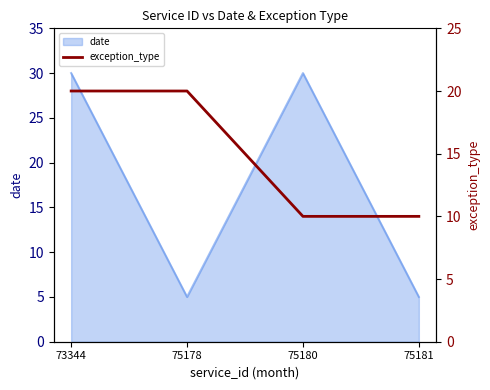

What is the minimum value for date?

5.0